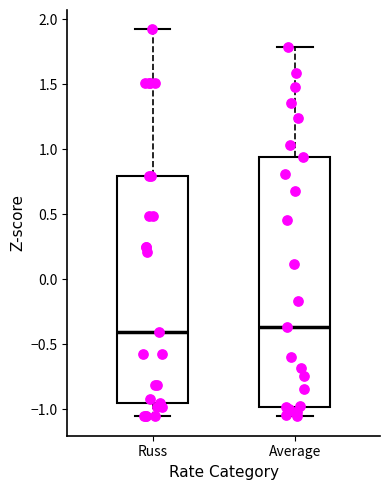

Where does the upper whisker of the box for Russ end on the y-axis? The values are not printed on the chart, so give them approximately, as read against the axis.

1.90